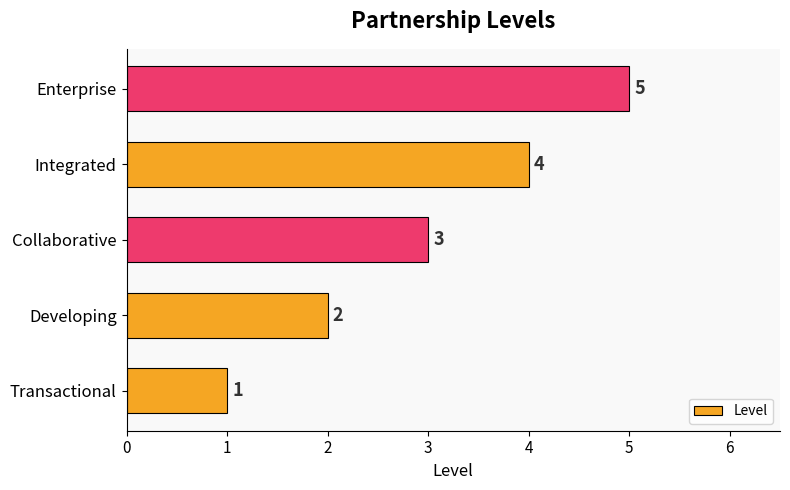

What is the average value?

3